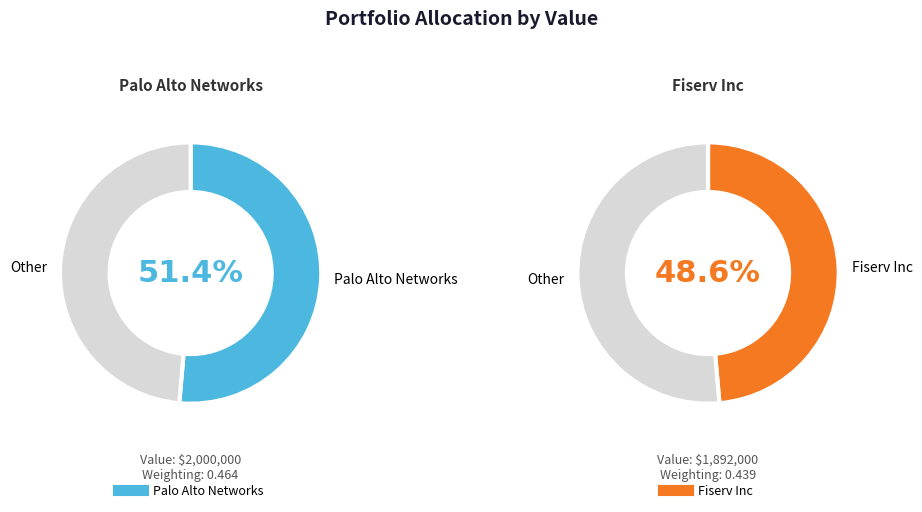

How many slices are in this pie chart?

2